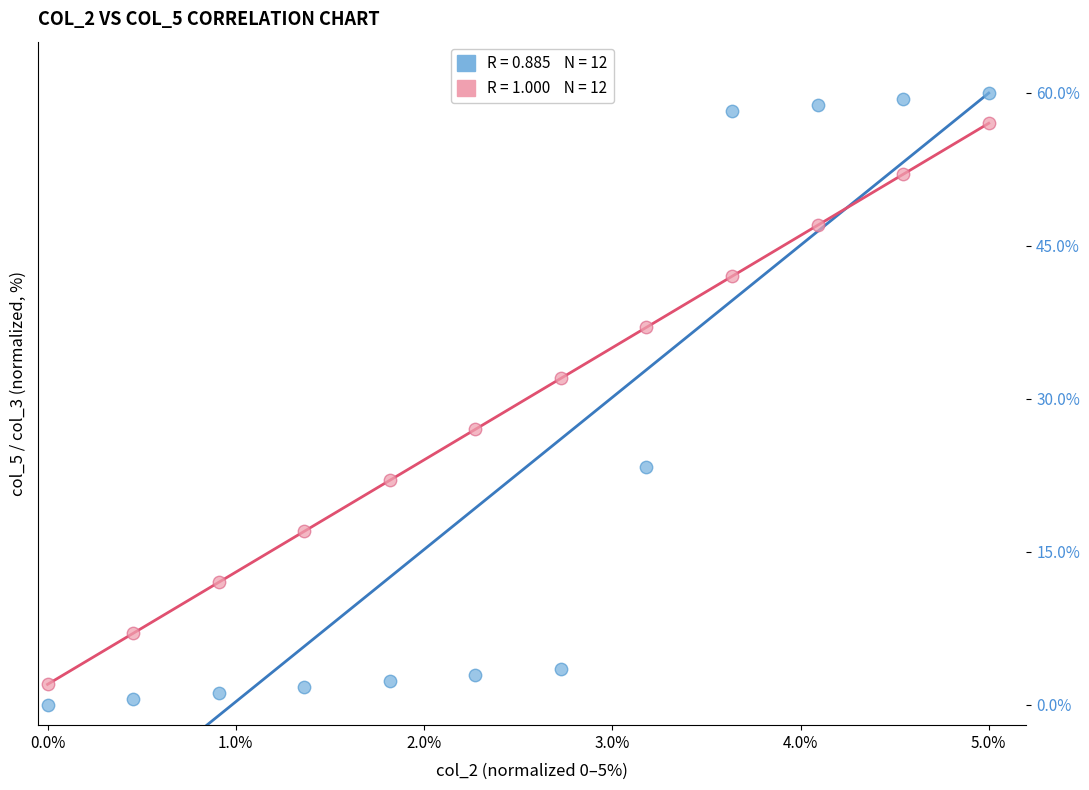

Across all series, what Y value is closest to 30?

32.0